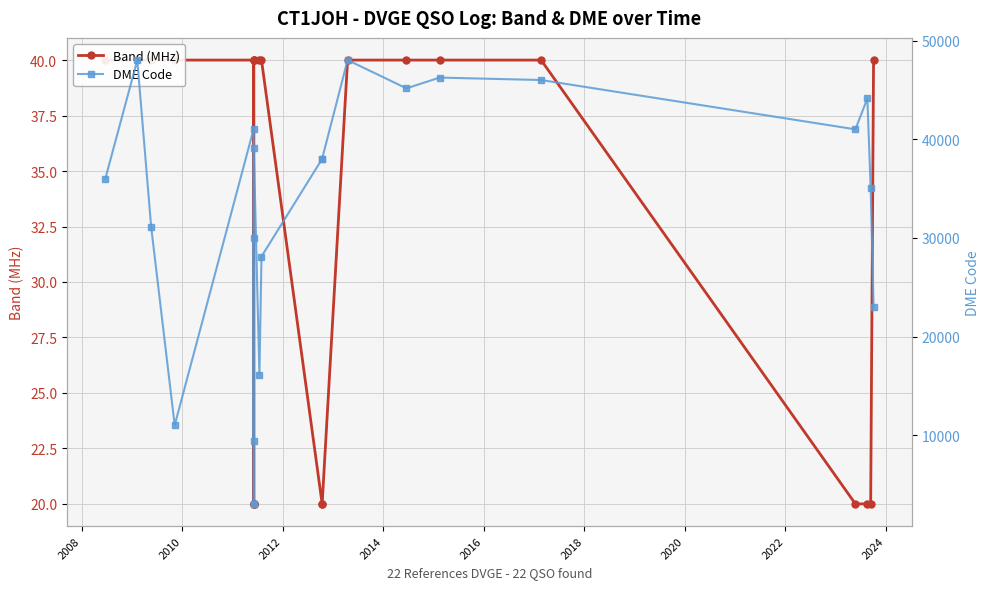

True or false: DME Code and Band (MHz) cross at least once.

False